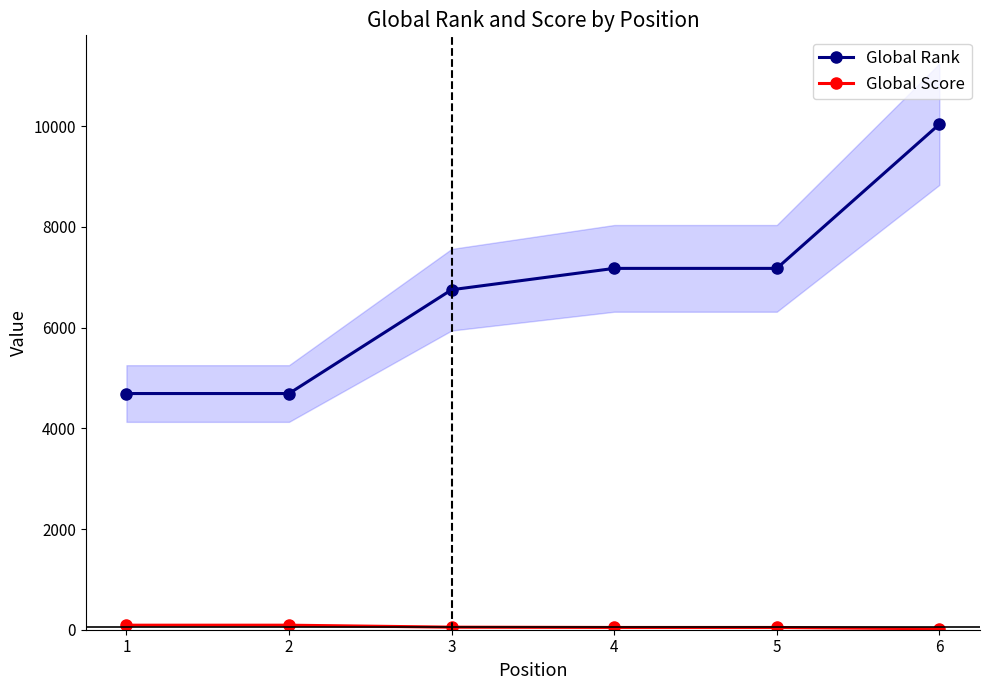

True or false: Global Rank has a value of 7175 at 5.

True